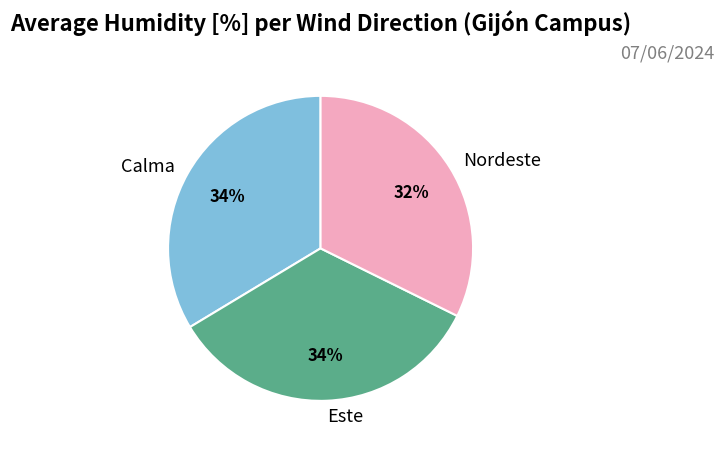

What is the smallest slice in the pie chart?

Nordeste